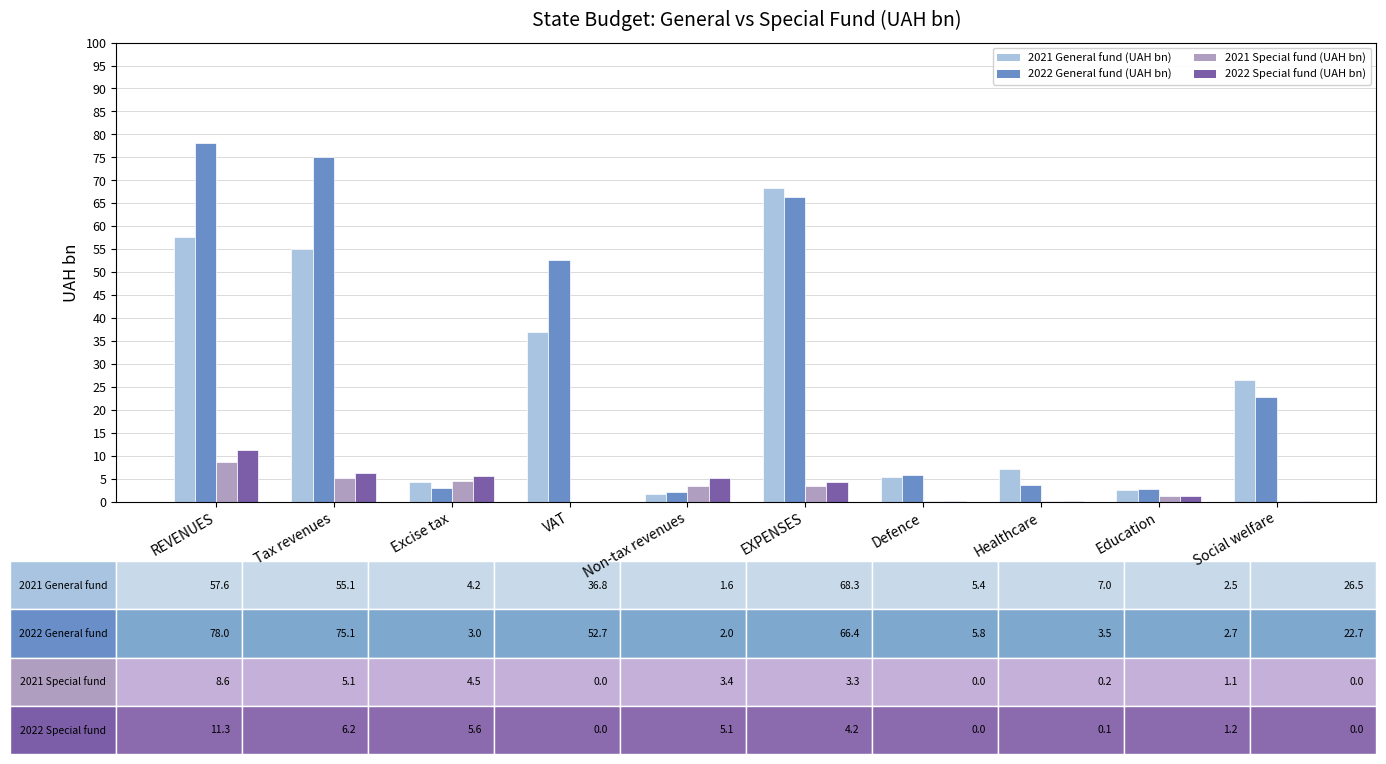

What is the sum of all 2021 General fund (UAH bn) values?

265.1